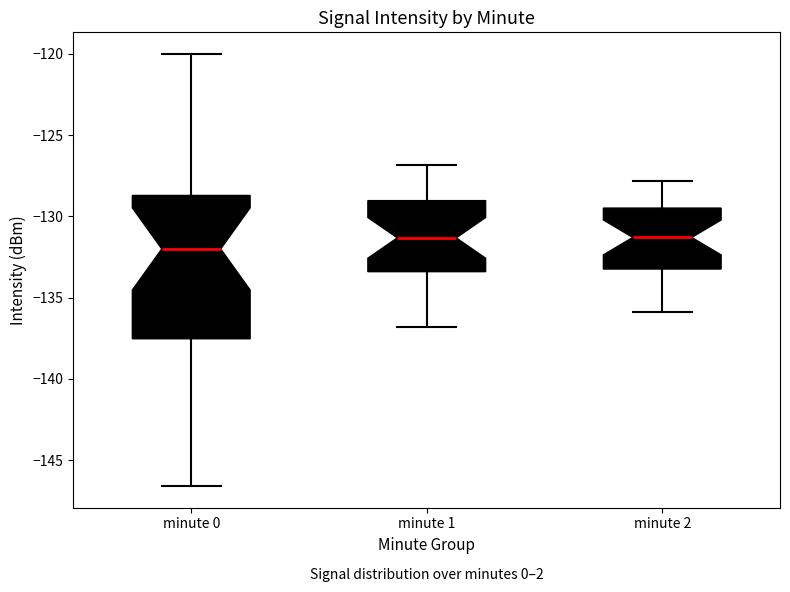

Reading left to right, transcribe this box plot: for each box, give where its median line is, the range the box spans, and where its two whiskers end, as read against the y-axis. The values are not printed on the chart, so give them approximately, as read against the axis.

minute 0: median -132.0, box -137.5 to -128.5, whiskers -146.5 to -120.0
minute 1: median -131.5, box -133.5 to -129.0, whiskers -137.0 to -127.0
minute 2: median -131.5, box -133.0 to -129.5, whiskers -136.0 to -128.0